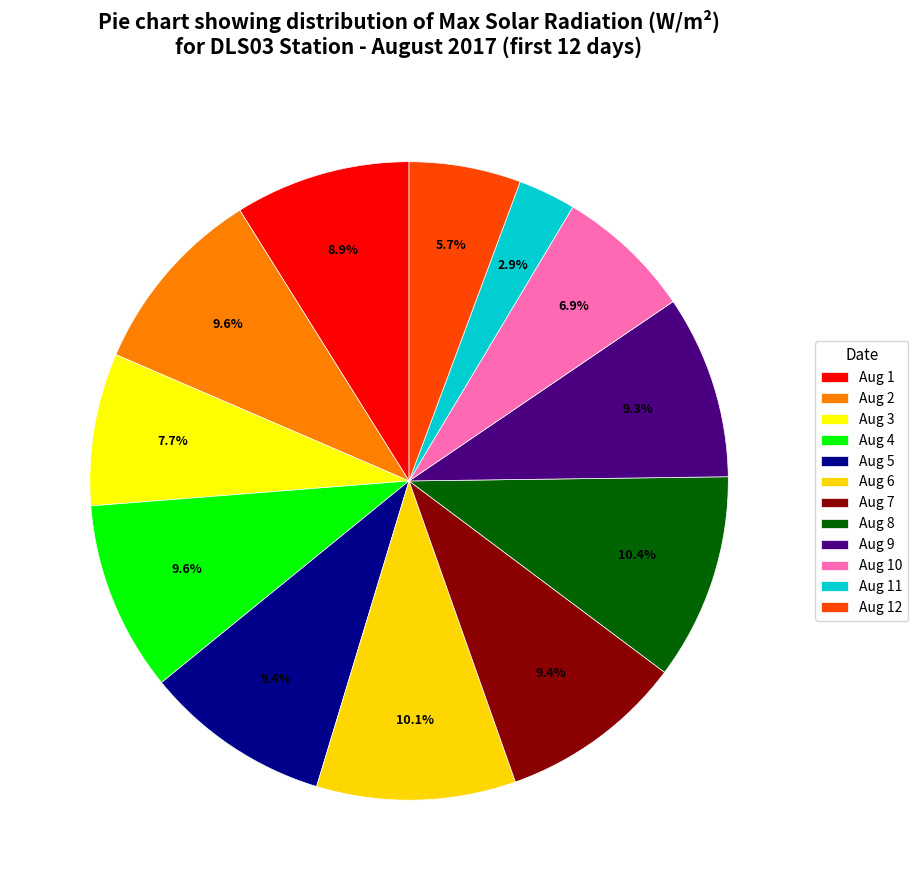

The Aug 5 slice represents 9% of the pie. True or false?

True